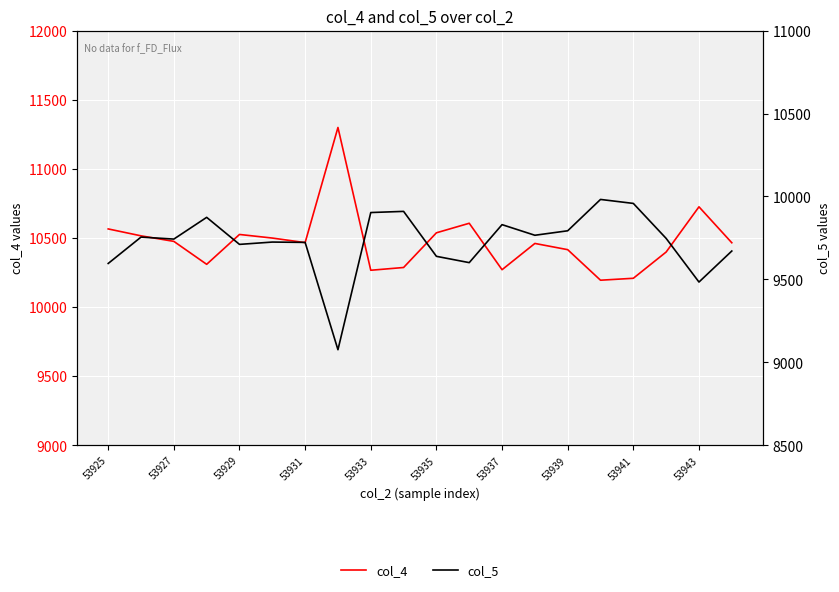

Which series has the widest spread of values?

col_4